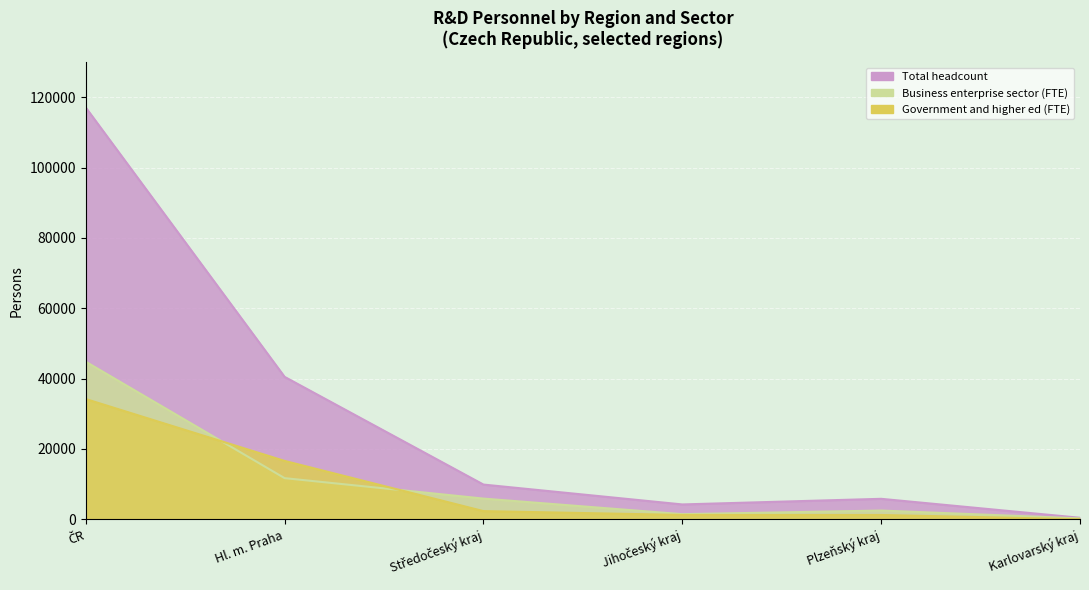

What are all the series names shown in the legend?

Business enterprise sector (FTE), Government and higher ed (FTE), Total headcount